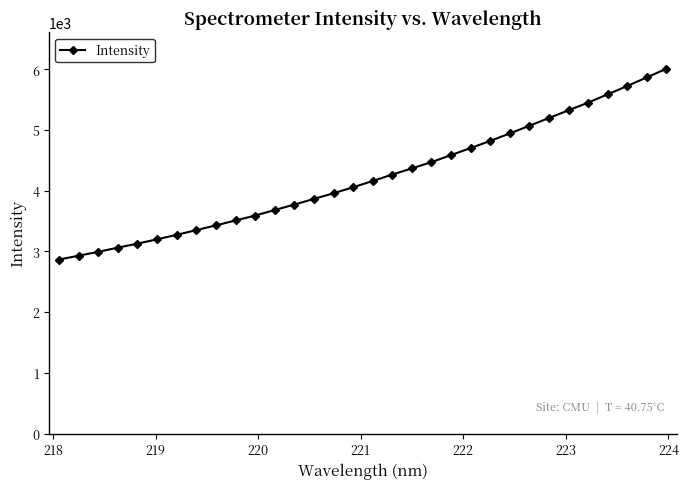

Does the chart have visible grid lines?

No